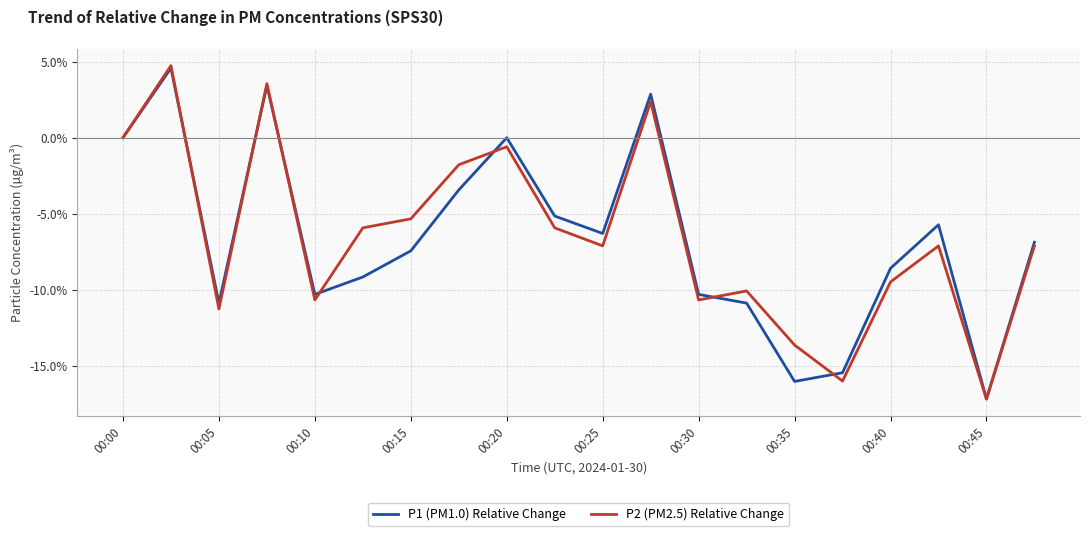

Reading left to right, extract all data points from this chart.

P1 (PM1.0) Relative Change: 0.0	4.6	-10.9	3.4	-10.3	-9.1	-7.4	-3.4	0.0	-5.1	-6.3	2.9	-10.3	-10.9	-16.0	-15.4	-8.6	-5.7	-17.1	-6.9
P2 (PM2.5) Relative Change: 0.0	4.7	-11.2	3.6	-10.7	-5.9	-5.3	-1.8	-0.6	-5.9	-7.1	2.4	-10.7	-10.1	-13.6	-16.0	-9.5	-7.1	-17.2	-7.1